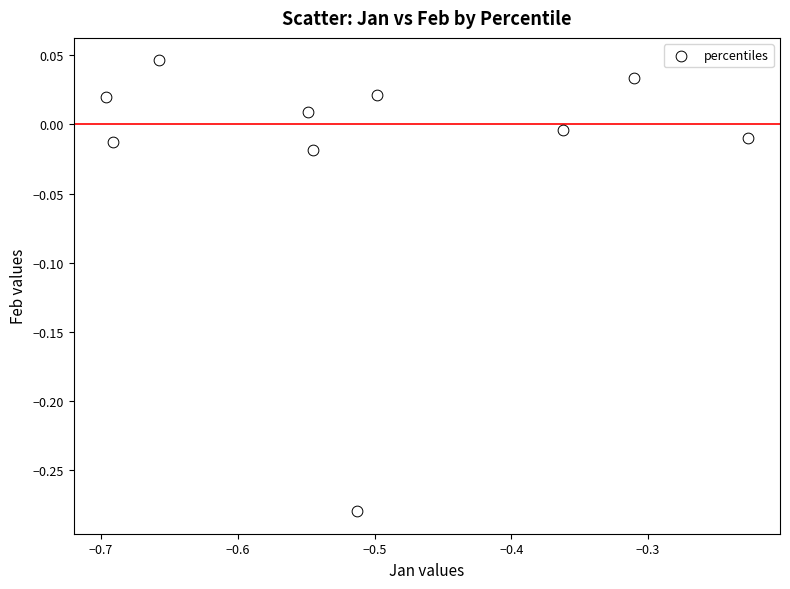

What is the average X value?

-0.5